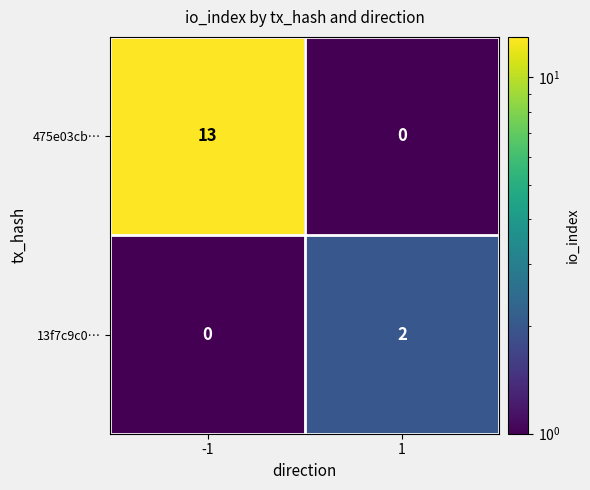

The value of 13f7c9c0… at 1 is 2. True or false?

True